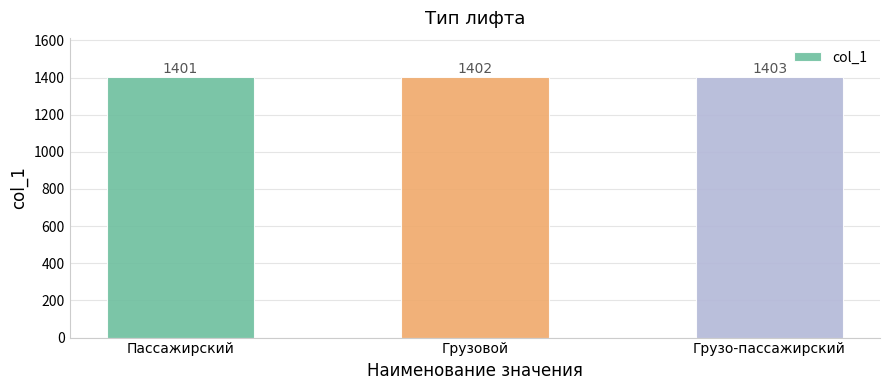

How many distinct data groups are displayed?

1